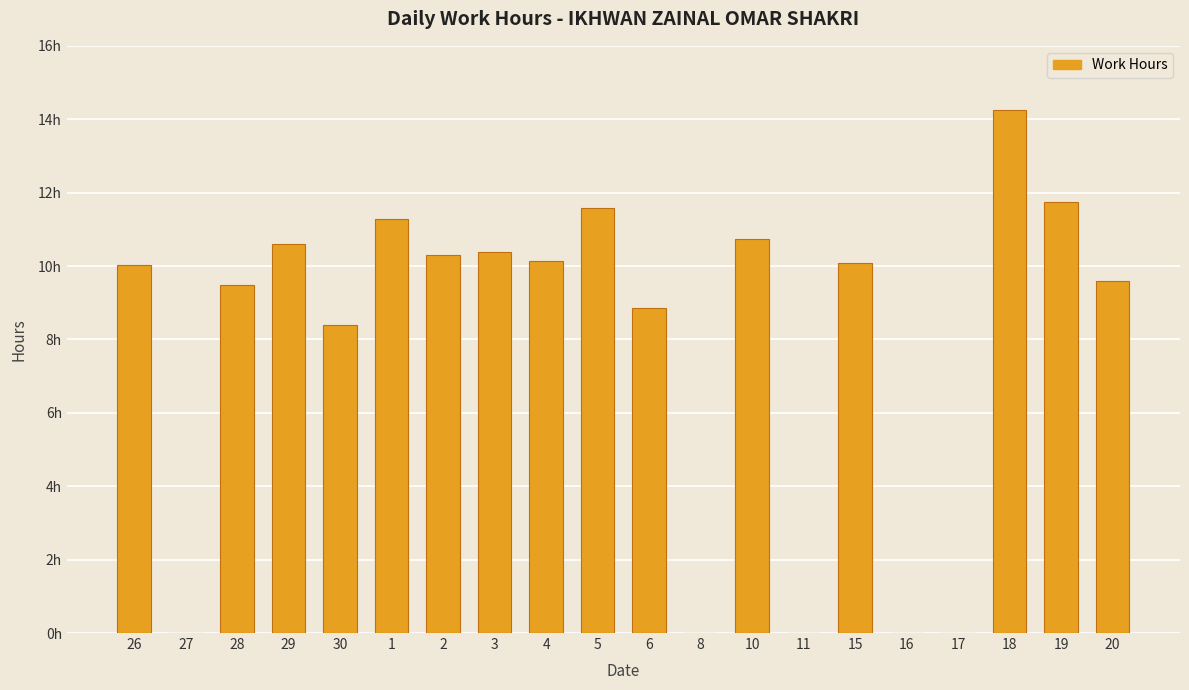

Are the bars horizontal?

No